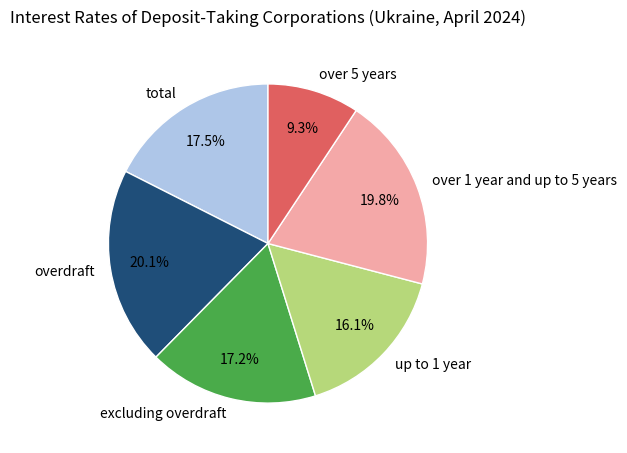

To the nearest percent, what portion does over 1 year and up to 5 years represent?

20%